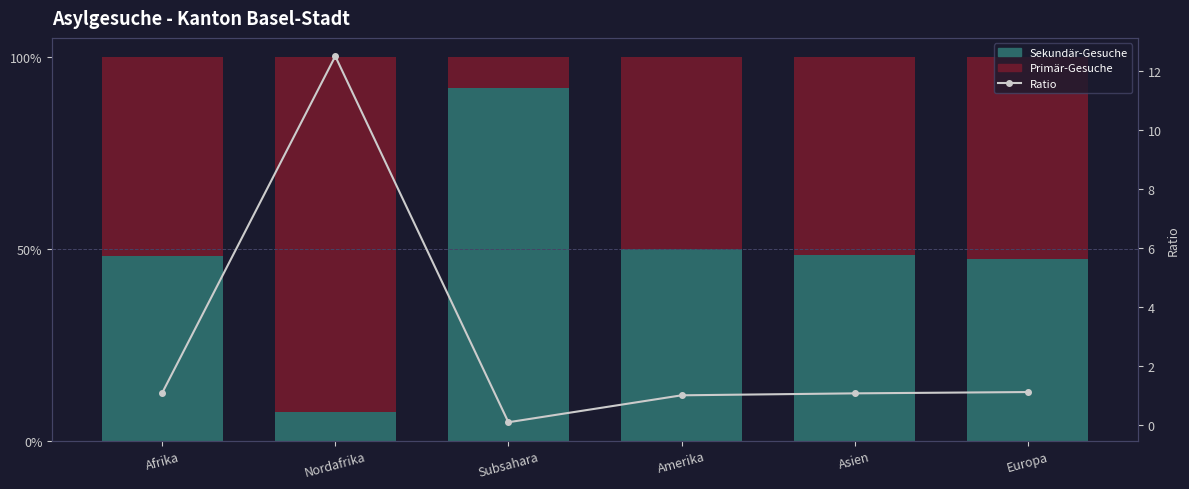

Reading left to right, what are all the values shown in this chart?

Sekundär-Gesuche: 48.1	7.4	92.0	50.0	48.4	47.4
Primär-Gesuche: 51.9	92.6	8.0	50.0	51.6	52.6
Ratio: 1.1	12.5	0.1	1.0	1.1	1.1